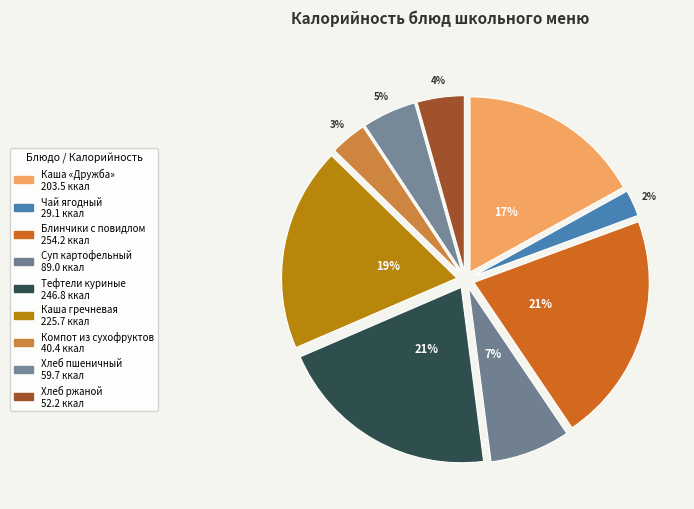

To the nearest percent, what is the difference between the largest and smallest slice percentages?

19%